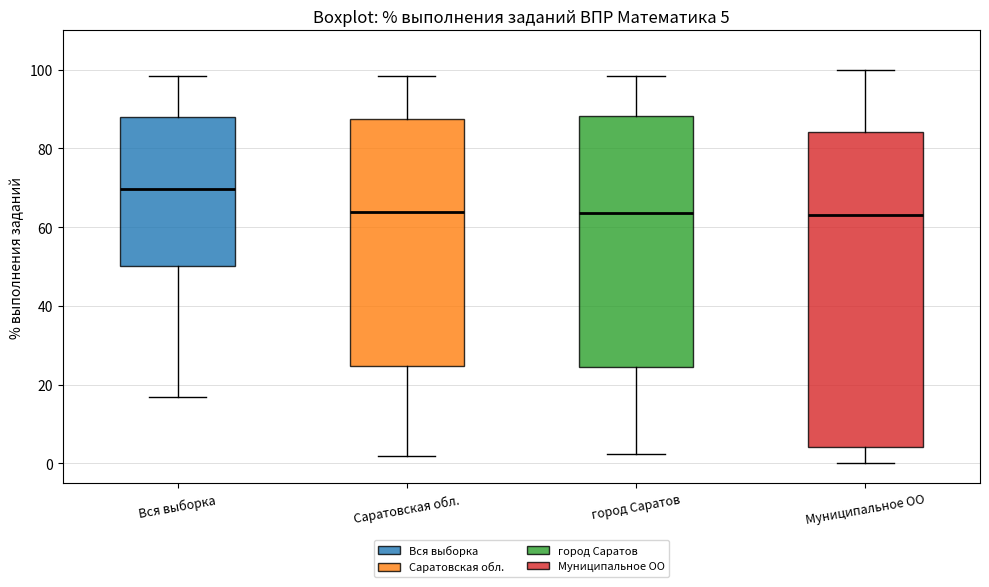

Which box has the highest median line?

Вся выборка